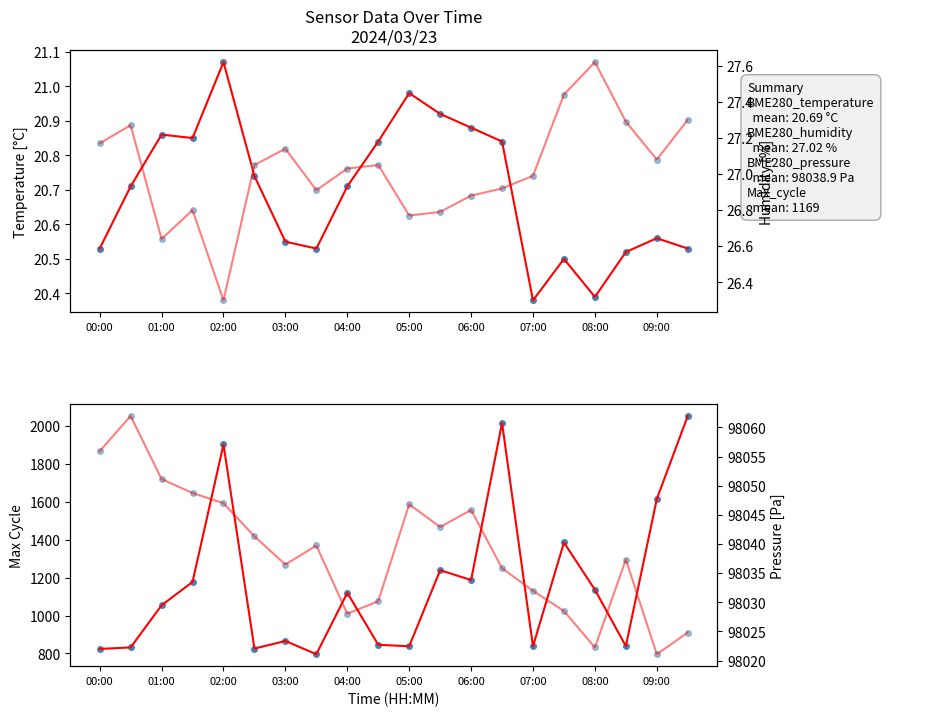

What is the difference between the BME280_humidity values at 00:00 and 07:00?

0.2